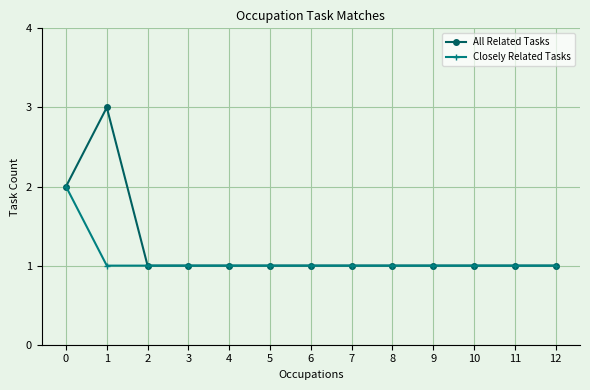

Which series has the widest spread of values?

All Related Tasks